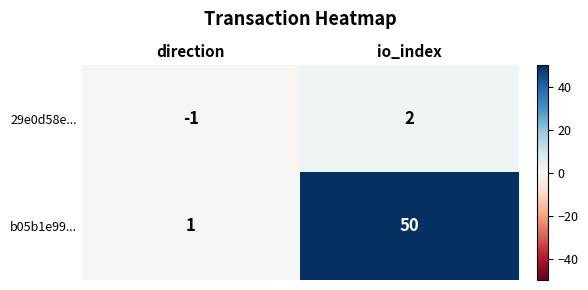

Rank the series by their maximum value, from lowest to highest.

29e0d58e..., b05b1e99...